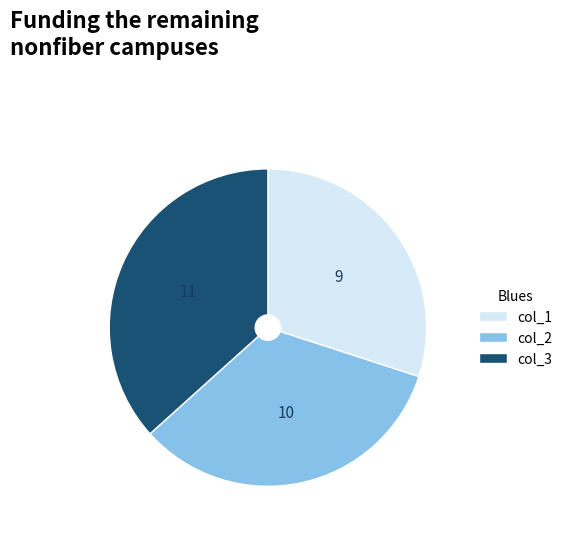

Rank the categories by value from lowest to highest.

col_1, col_2, col_3